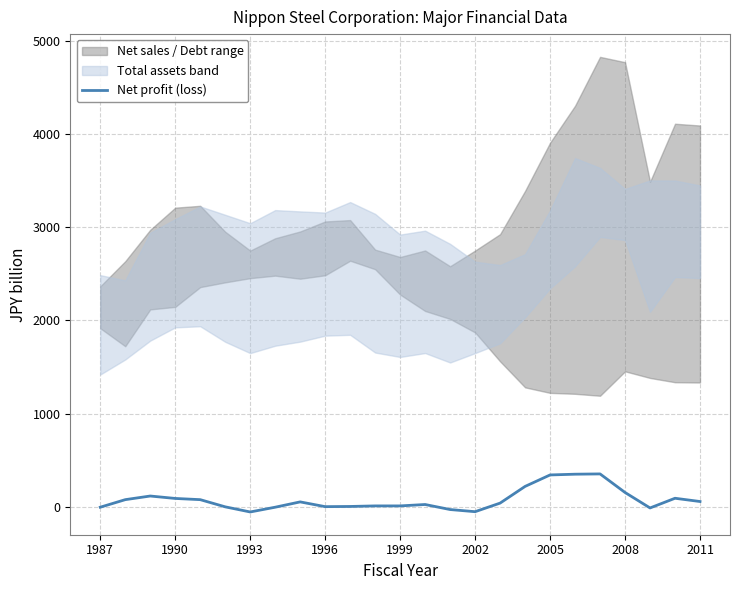

The Net profit (loss) series shows 343 at 2005. True or false?

True